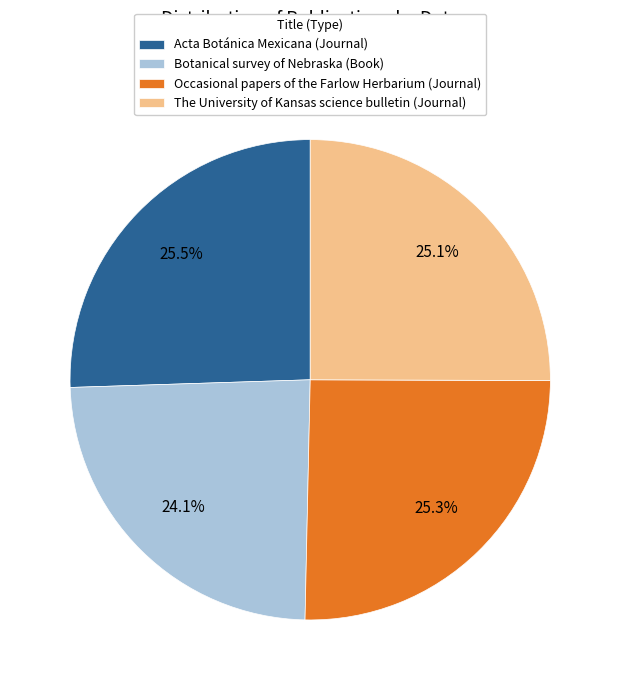

Is there any slice that represents more than half of the pie?

No